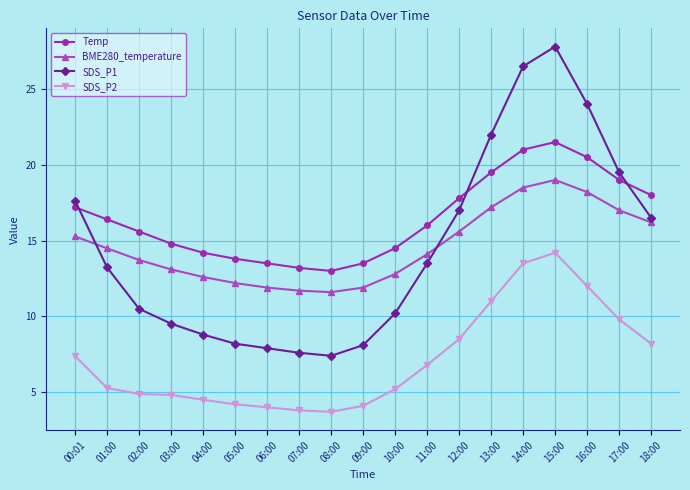

Where is SDS_P1 nearest to the value 17?

12:00